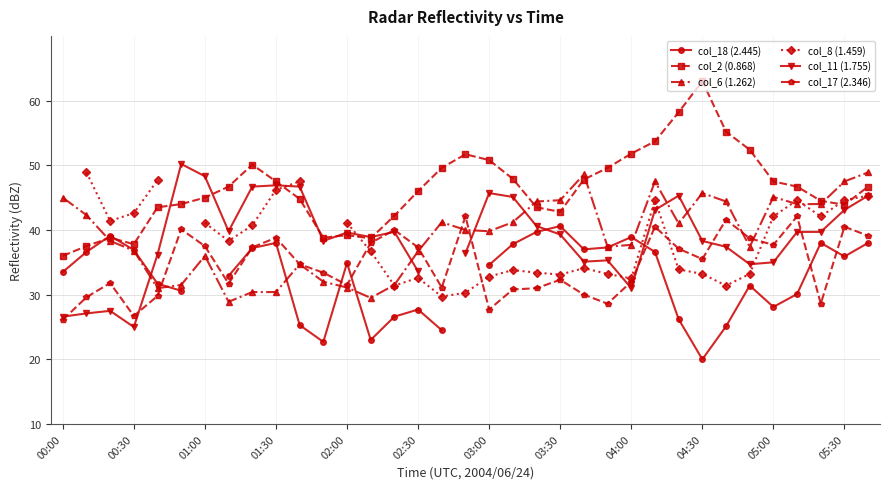

In col_11 (1.755), how many points are higher than both neighbors (excluding endpoints)?

8